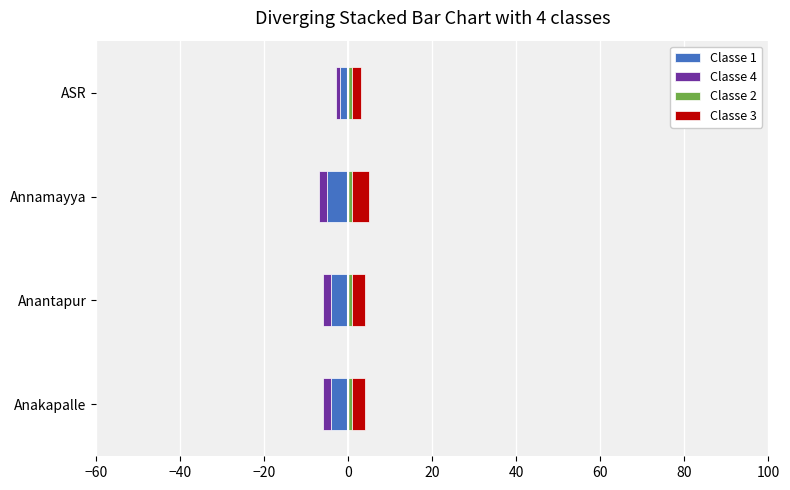

Reading right to left, what are all the values shown in this chart?

Classe 1: -2.0	-5.0	-4.0	-4.0
Classe 4: -1.0	-2.0	-2.0	-2.0
Classe 2: 0.5	0.5	0.5	0.5
Classe 3: 2.0	4.0	3.0	3.0